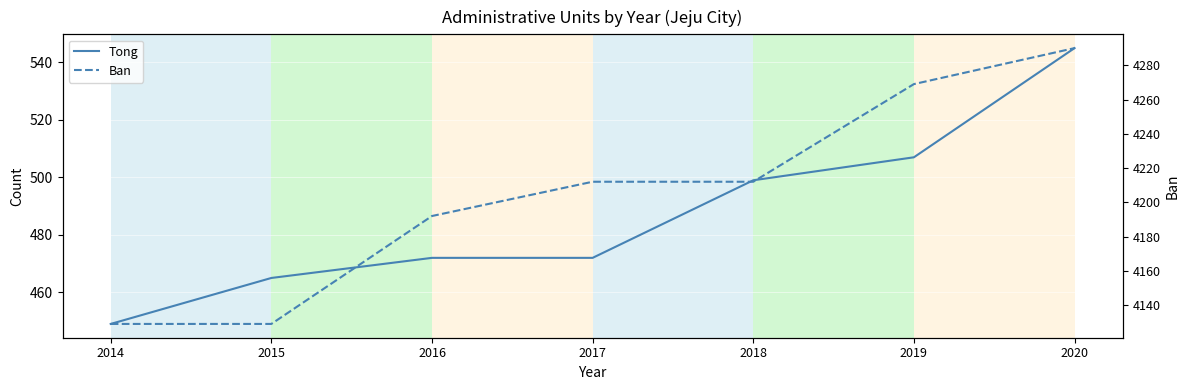

True or false: Ban and Tong cross at least once.

False